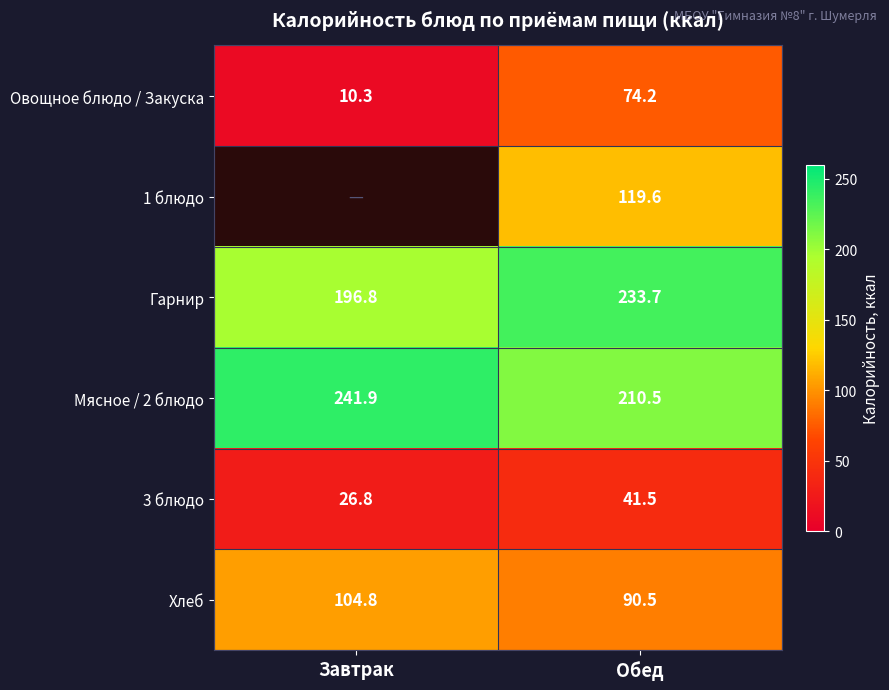

List the labels in order of 3 блюдо value, largest first.

Обед, Завтрак